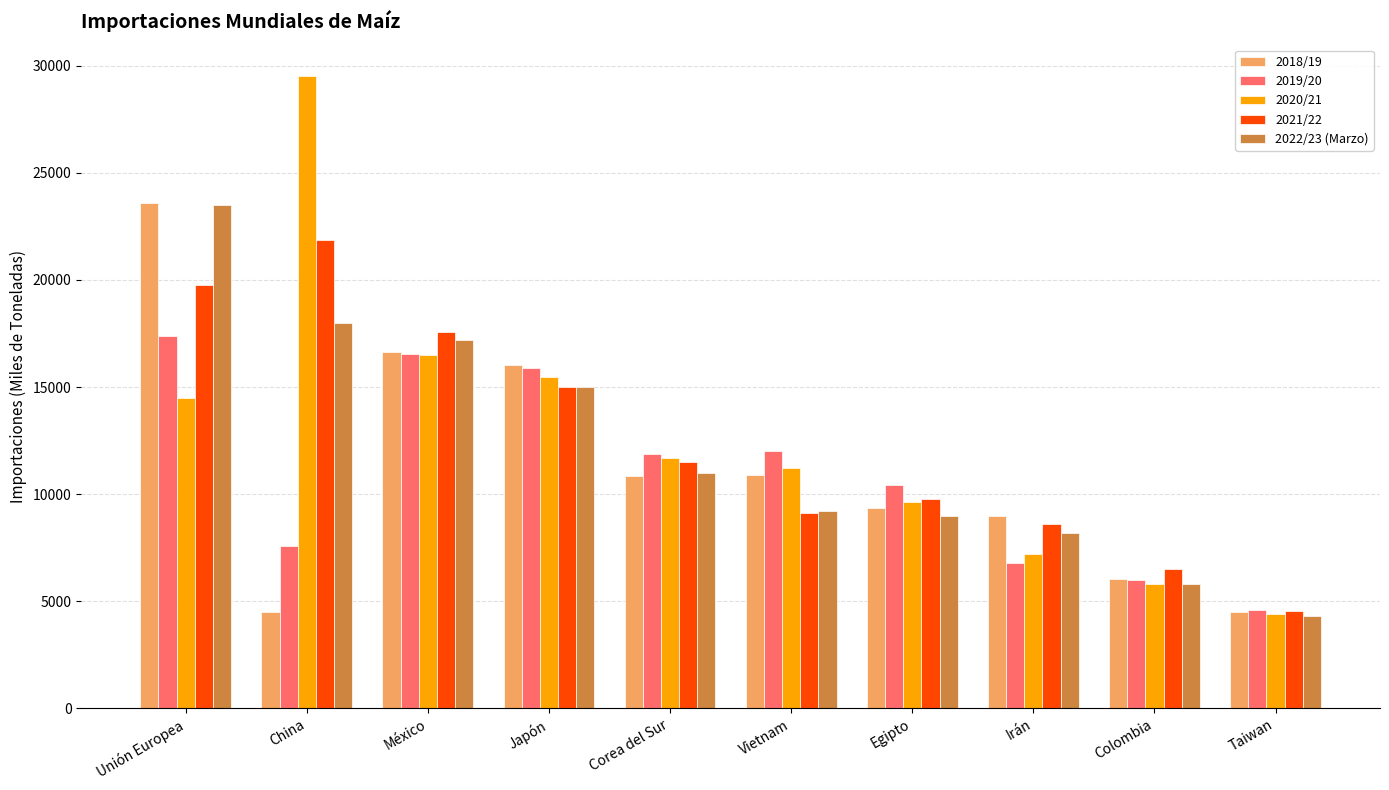

Which category has the highest value across all series?

China